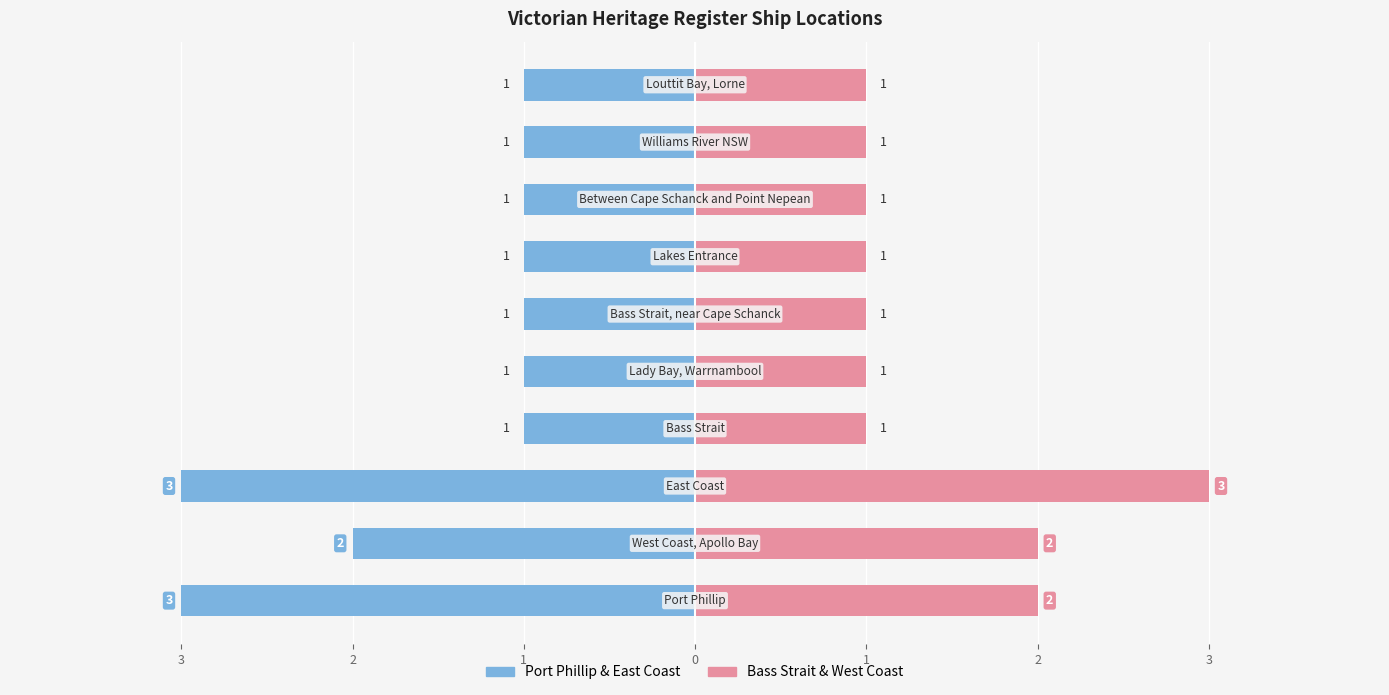

Are the bars grouped side by side (vs. stacked)?

Yes